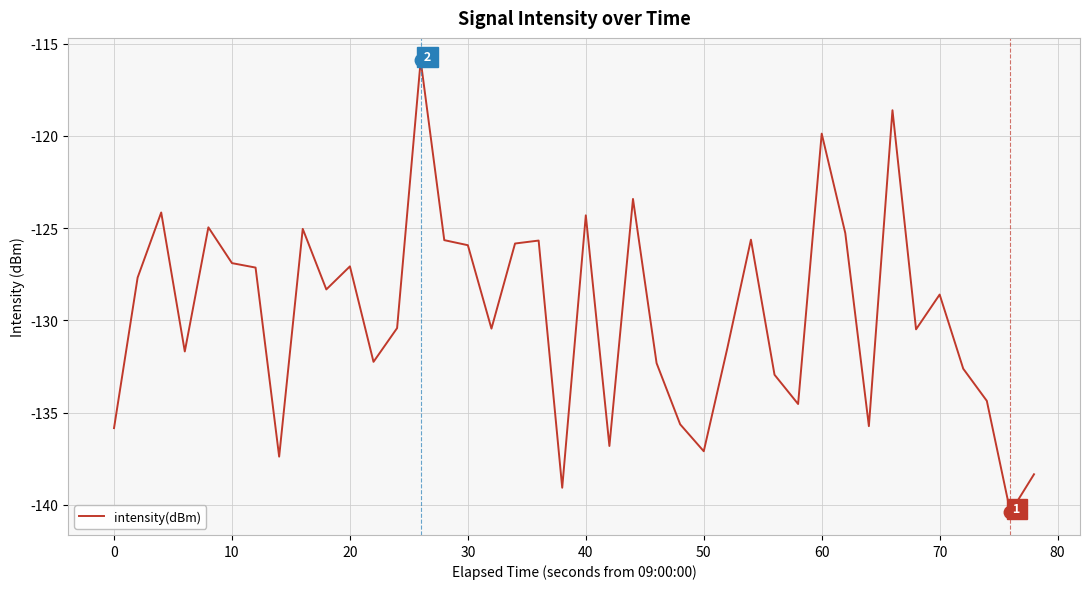

How many values exceed -128?

18